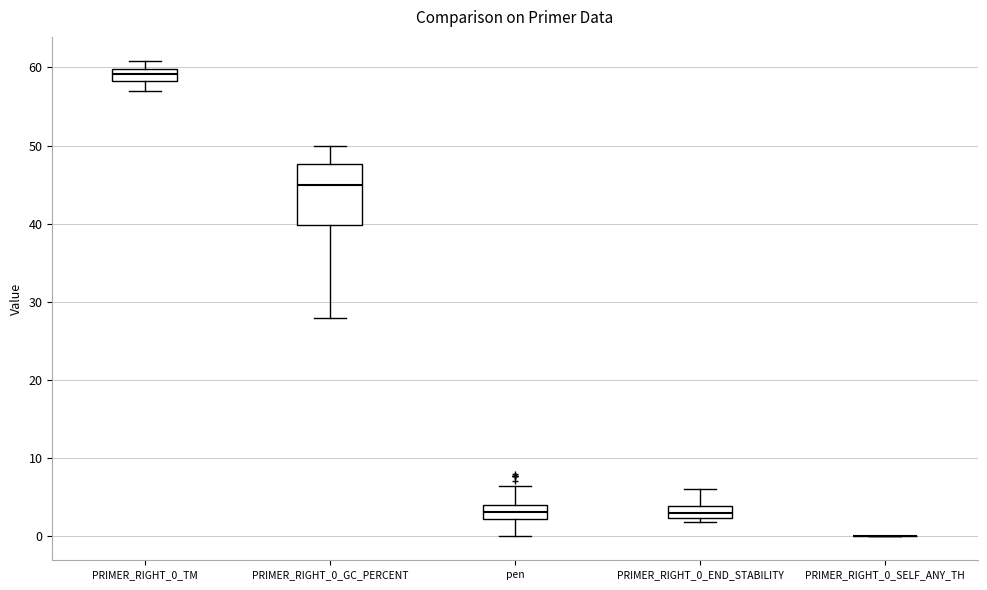

Which box is the tallest, from its lower edge to its upper edge?

PRIMER_RIGHT_0_GC_PERCENT